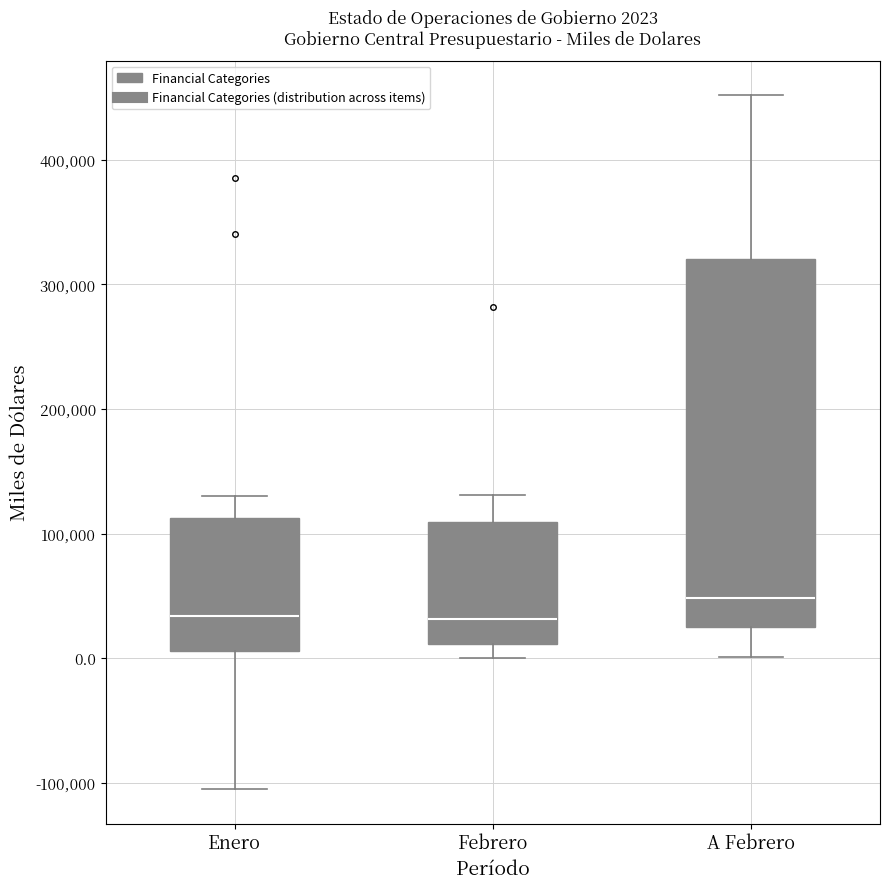

Which box has the highest median line?

A Febrero